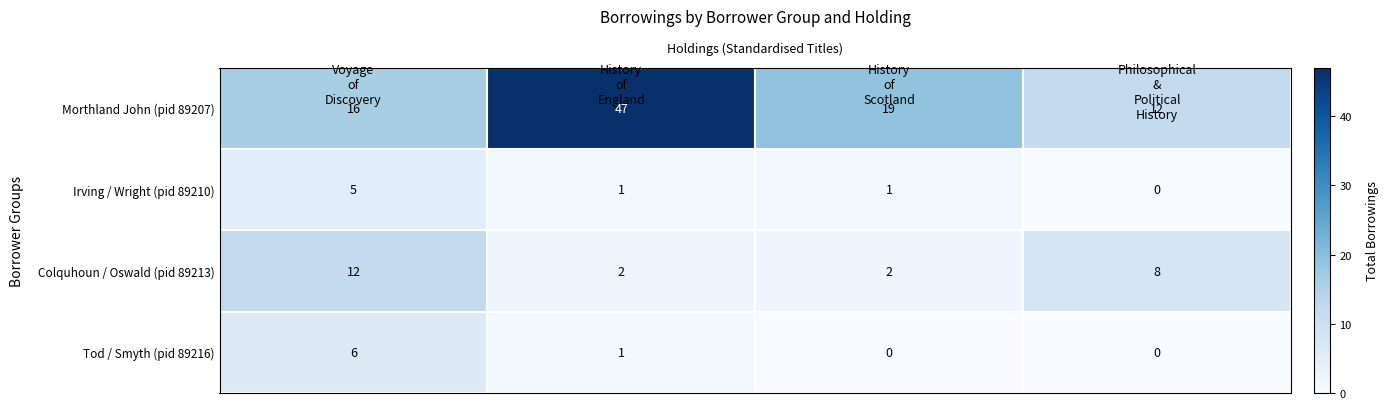

What is the difference between the maximum and minimum values in the Morthland John (pid 89207) series?

35